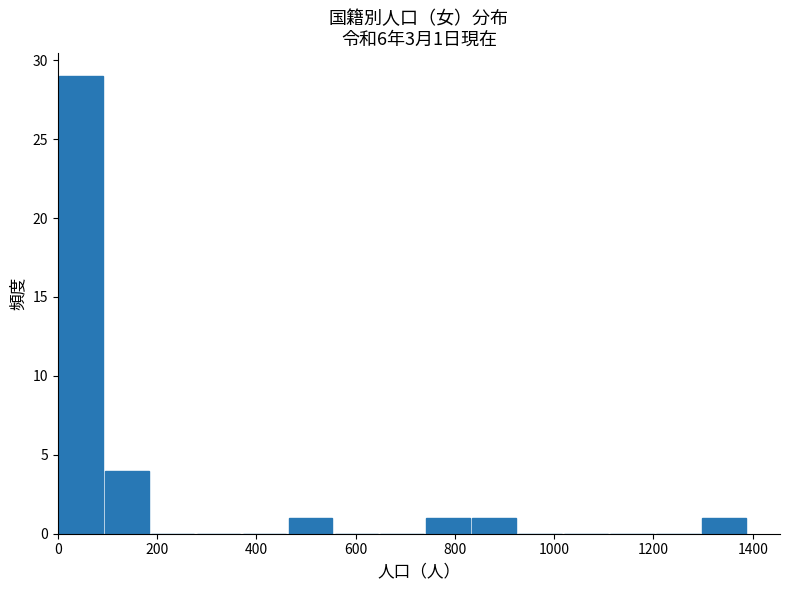

Over which range of the x-axis is the bar tallest?

0 to 100